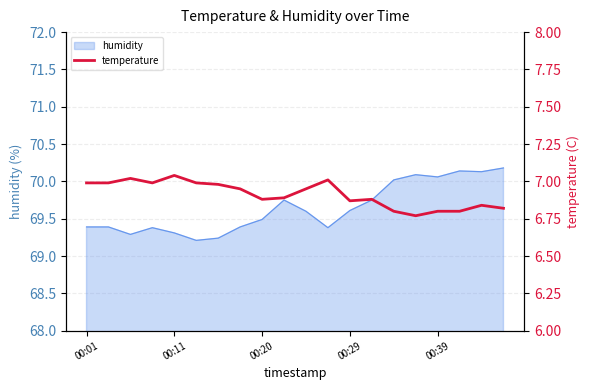

True or false: humidity has a value of 98.5 at 00:29.

False